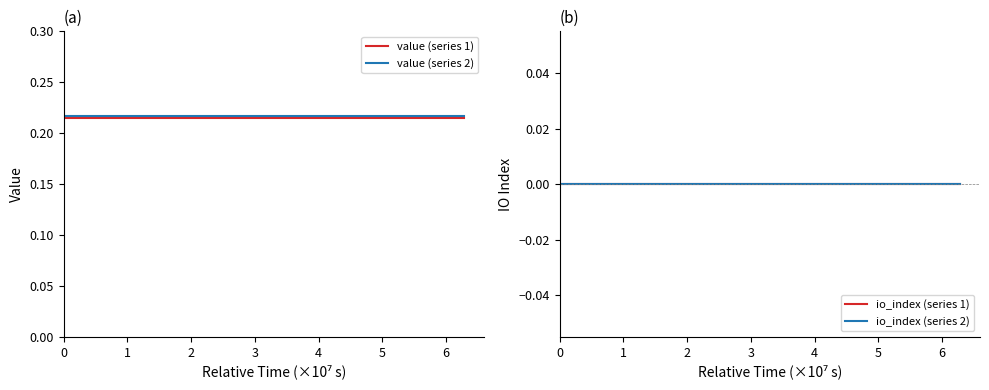

Which series has the largest total across all categories?

value (series 2)